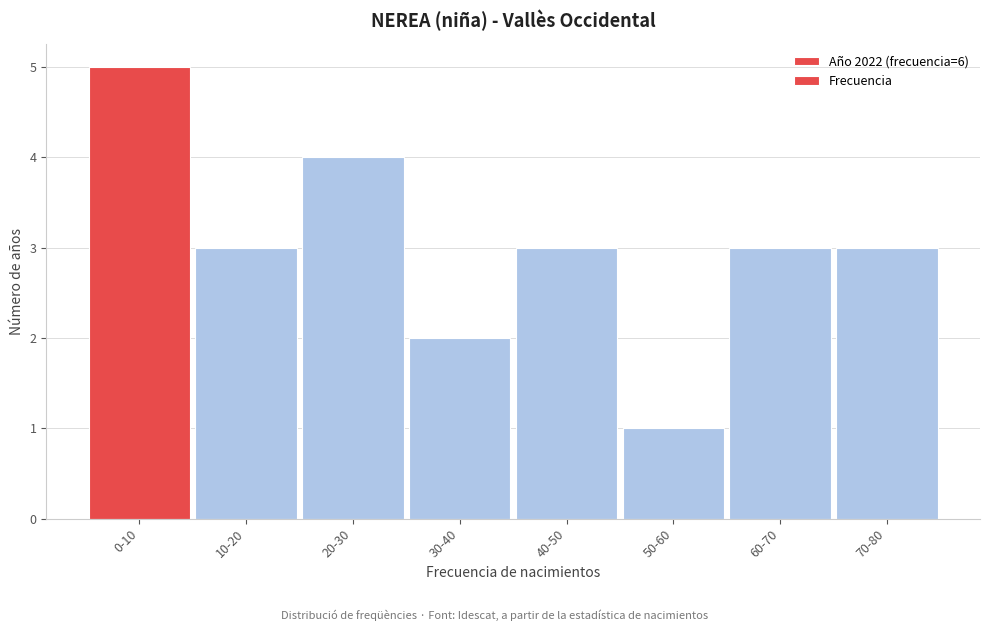

Reading right to left, extract all data points from this chart.

70-80=3	60-70=3	50-60=1	40-50=3	30-40=2	20-30=4	10-20=3	0-10=5